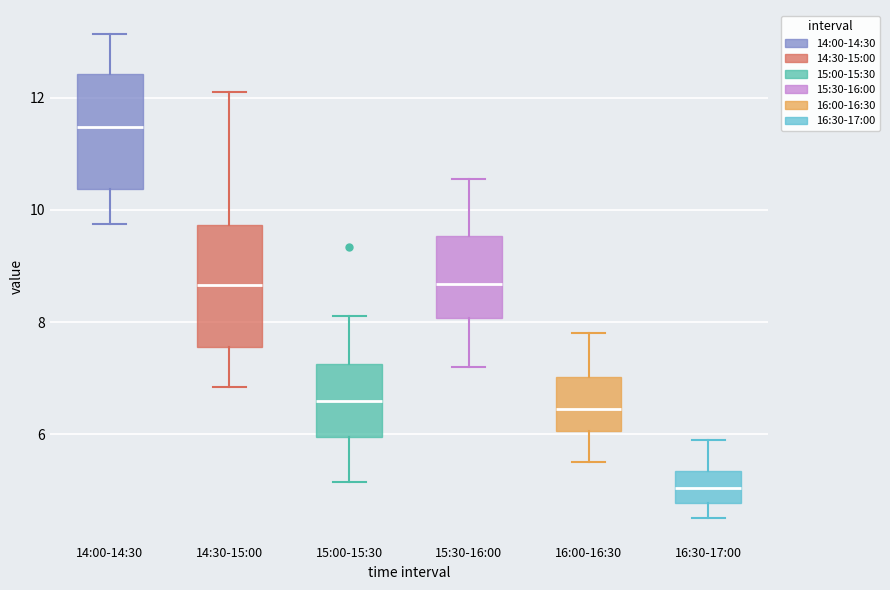

Reading left to right, transcribe this box plot: for each box, give where its median line is, the range the box spans, and where its two whiskers end, as read against the y-axis. The values are not printed on the chart, so give them approximately, as read against the axis.

14:00-14:30: median 11.4, box 10.4 to 12.4, whiskers 9.8 to 13.2
14:30-15:00: median 8.6, box 7.6 to 9.8, whiskers 6.8 to 12.2
15:00-15:30: median 6.6, box 6.0 to 7.2, whiskers 5.2 to 8.2
15:30-16:00: median 8.6, box 8.0 to 9.6, whiskers 7.2 to 10.6
16:00-16:30: median 6.4, box 6.0 to 7.0, whiskers 5.6 to 7.8
16:30-17:00: median 5.0, box 4.8 to 5.4, whiskers 4.6 to 6.0